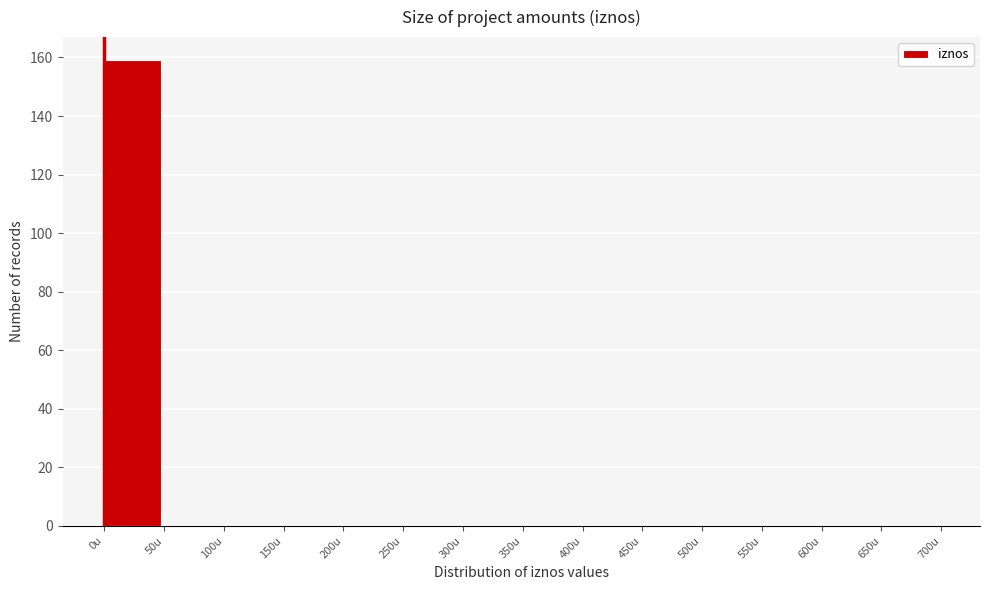

How tall is the bar that spans 0 to 50 on the x-axis? The values are not printed on the chart, so give them approximately, as read against the axis.

160